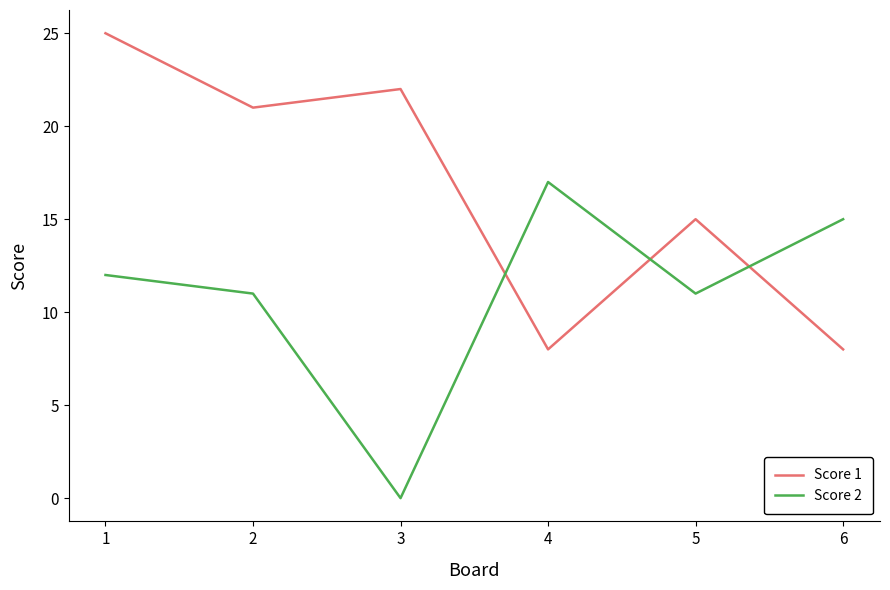

Which series changed the most between 3 and 4?

Score 2